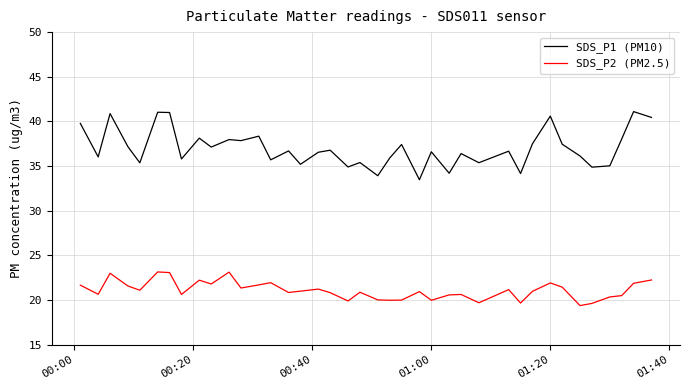

Which series has the largest total across all categories?

SDS_P1 (PM10)